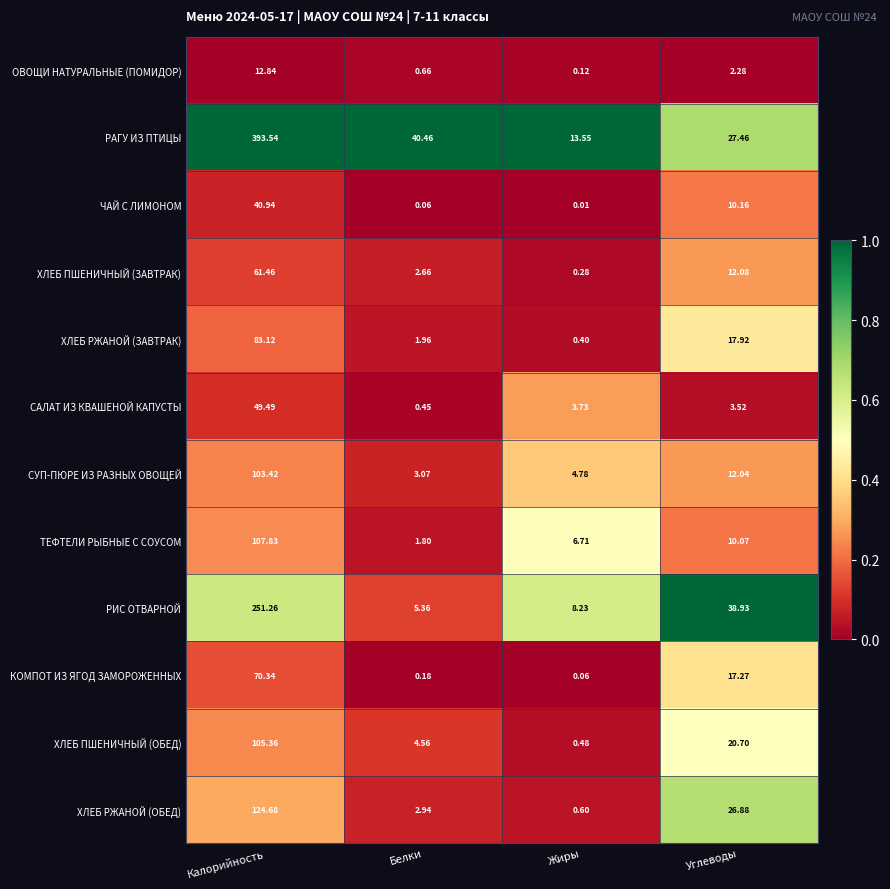

Which series has the widest spread of values?

РАГУ ИЗ ПТИЦЫ